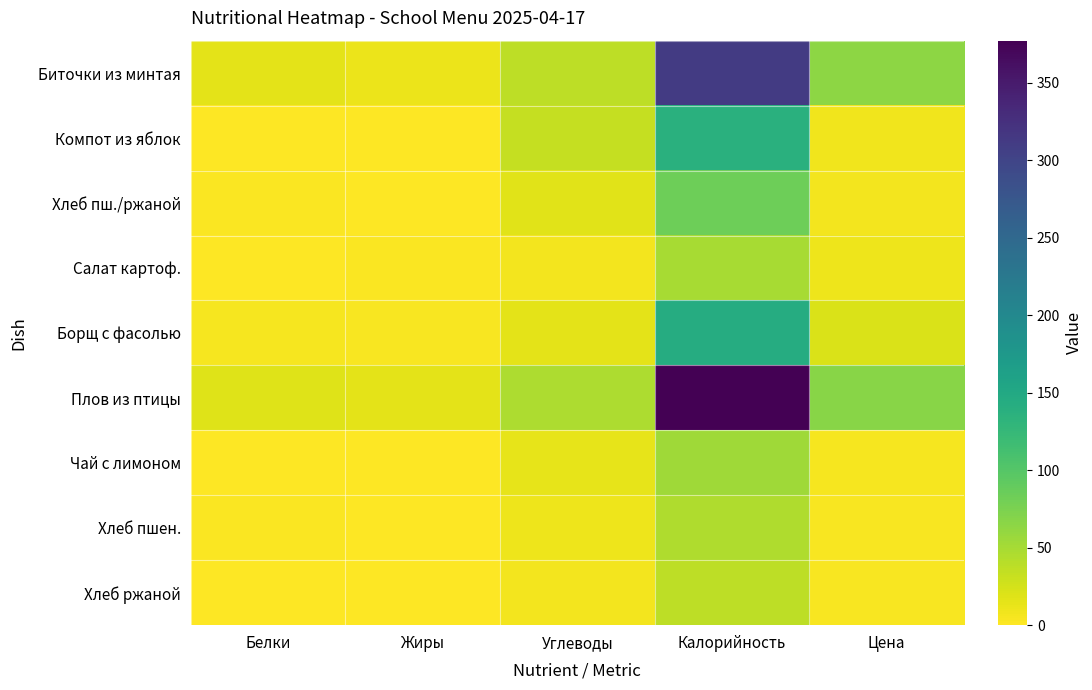

Between Калорийность and Жиры, which is larger?

Калорийность